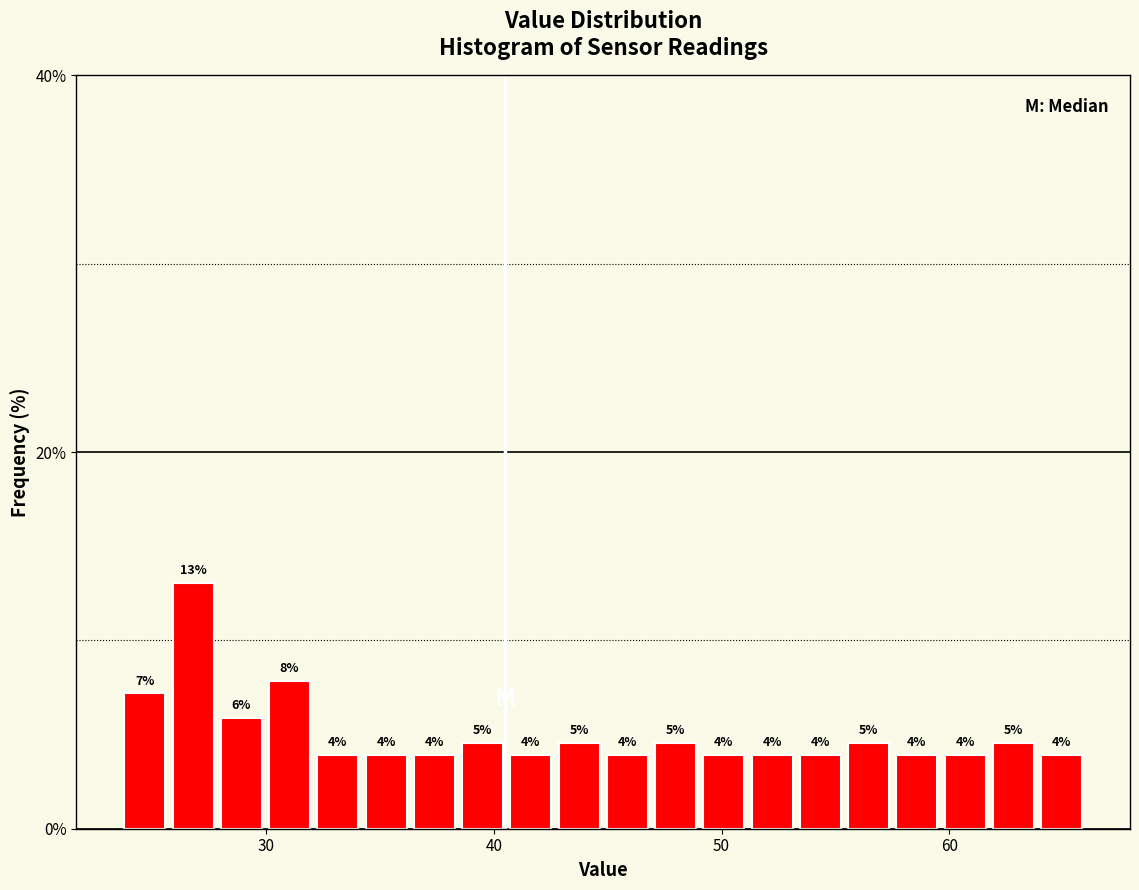

Around what value on the x-axis is the tallest bar? Give the approximate position of its centre, as read against the axis.

27